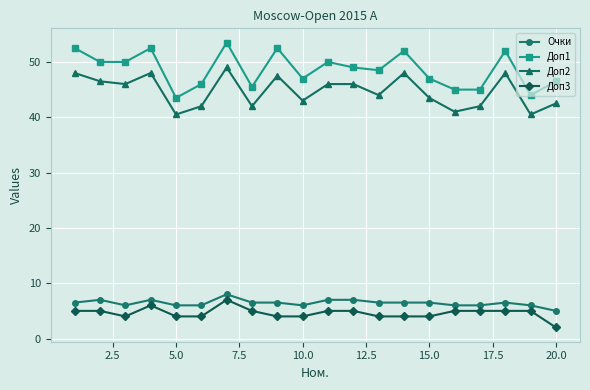

What is the value of the Доп3 point at the 17th from the left?

5.0